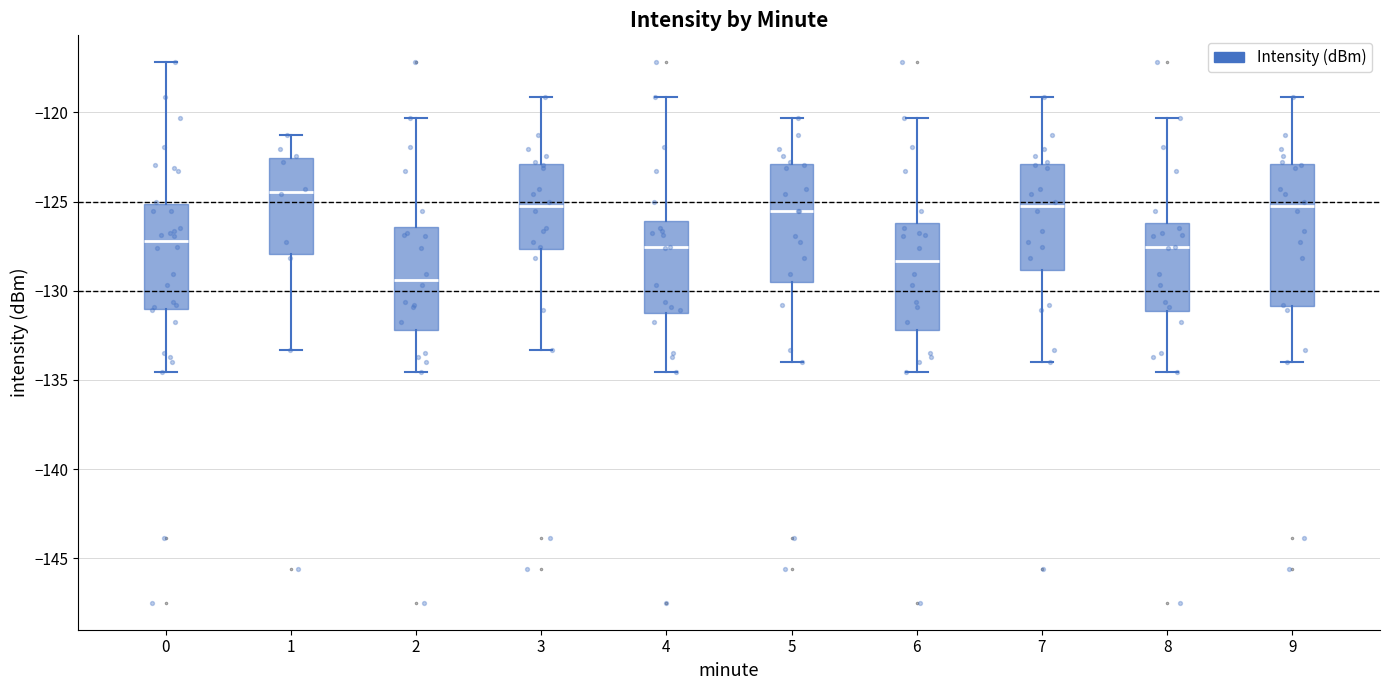

Reading left to right, transcribe this box plot: for each box, give where its median line is, the range the box spans, and where its two whiskers end, as read against the y-axis. The values are not printed on the chart, so give them approximately, as read against the axis.

0: median -127.0, box -131.0 to -125.0, whiskers -134.5 to -117.0
1: median -124.5, box -128.0 to -122.5, whiskers -133.5 to -121.0
2: median -129.5, box -132.0 to -126.5, whiskers -134.5 to -120.5
3: median -125.5, box -127.5 to -123.0, whiskers -133.5 to -119.0
4: median -127.5, box -131.0 to -126.0, whiskers -134.5 to -119.0
5: median -125.5, box -129.5 to -123.0, whiskers -134.0 to -120.5
6: median -128.5, box -132.0 to -126.0, whiskers -134.5 to -120.5
7: median -125.5, box -129.0 to -123.0, whiskers -134.0 to -119.0
8: median -127.5, box -131.0 to -126.0, whiskers -134.5 to -120.5
9: median -125.5, box -131.0 to -123.0, whiskers -134.0 to -119.0